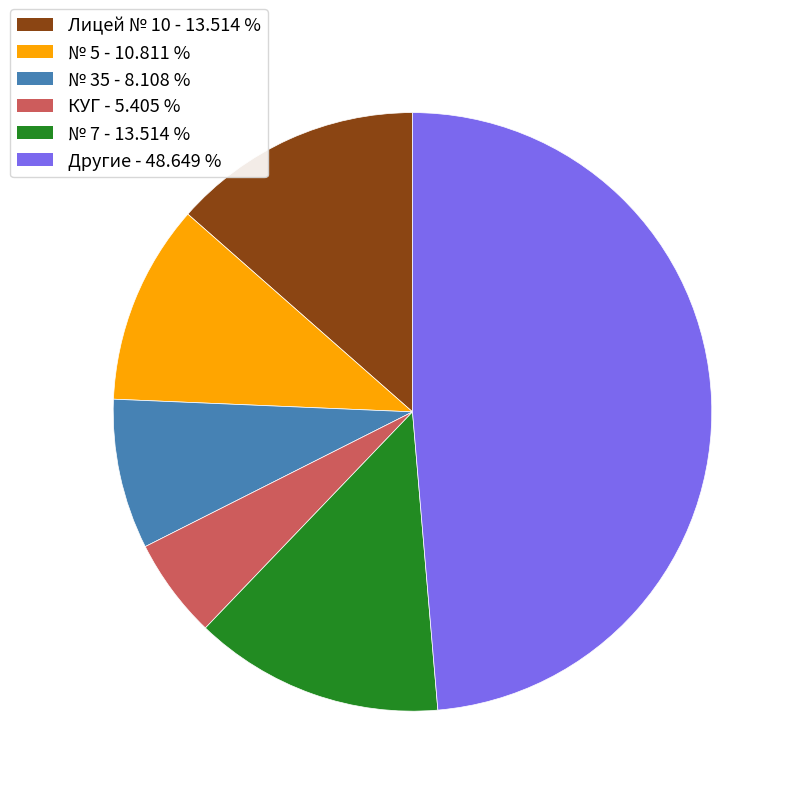

Is there a majority slice in this chart?

No